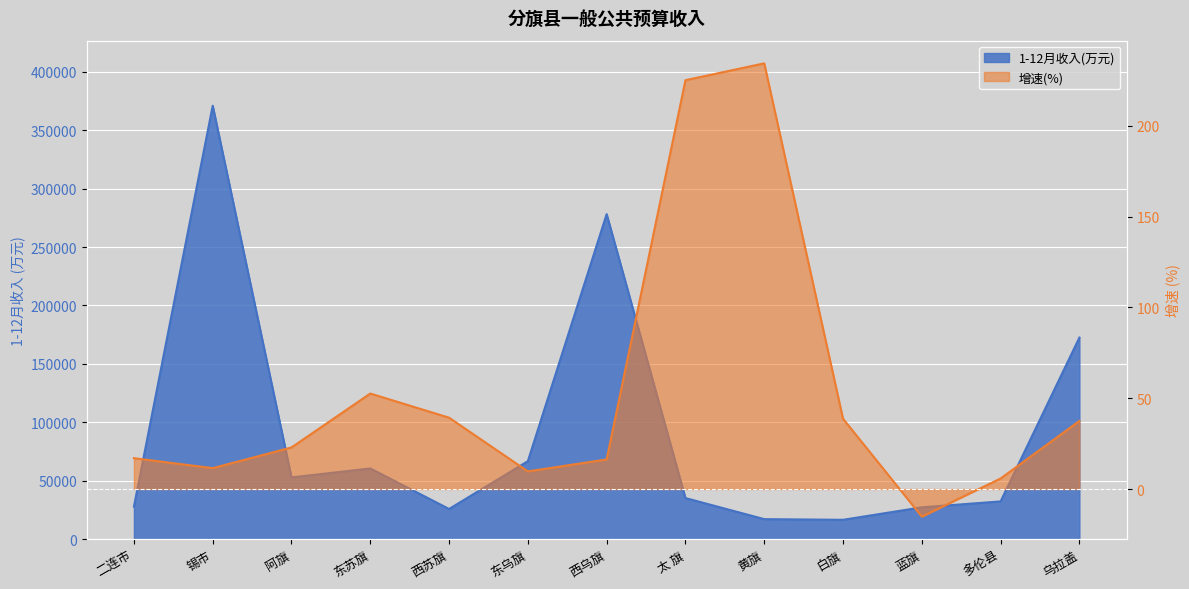

What is the difference between the highest and lowest values at 阿旗?

52888.1